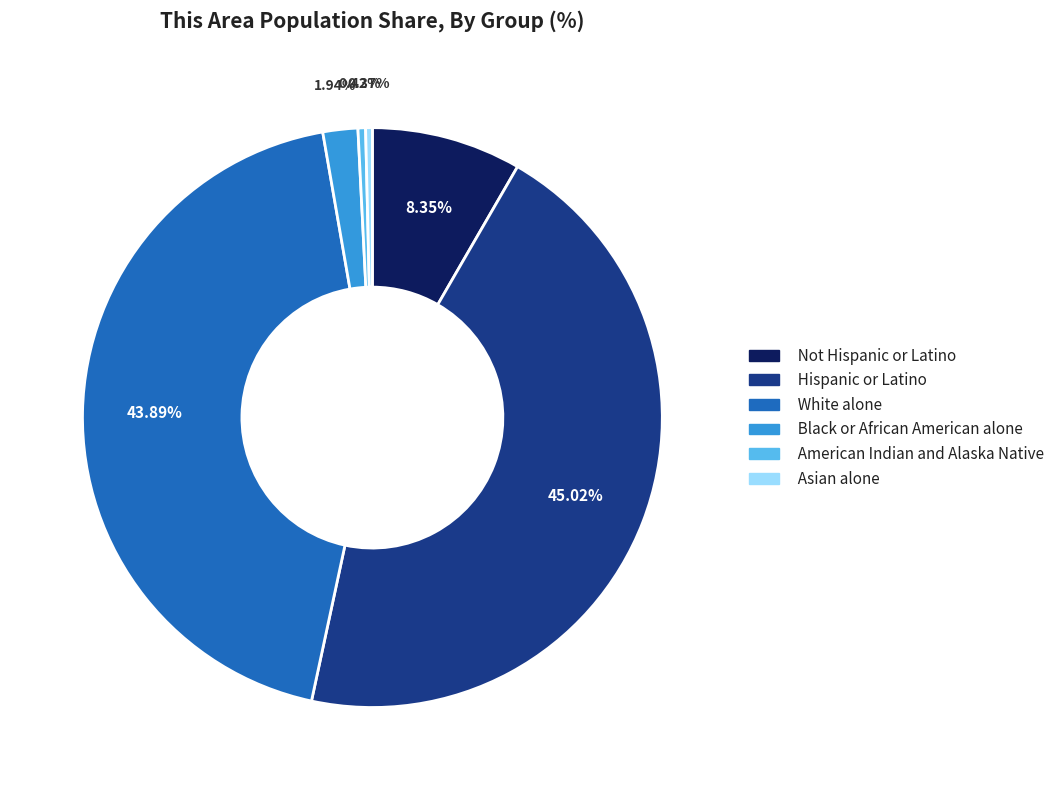

Approximately how many times larger is the value at Black or African American alone compared to Not Hispanic or Latino?

0.2